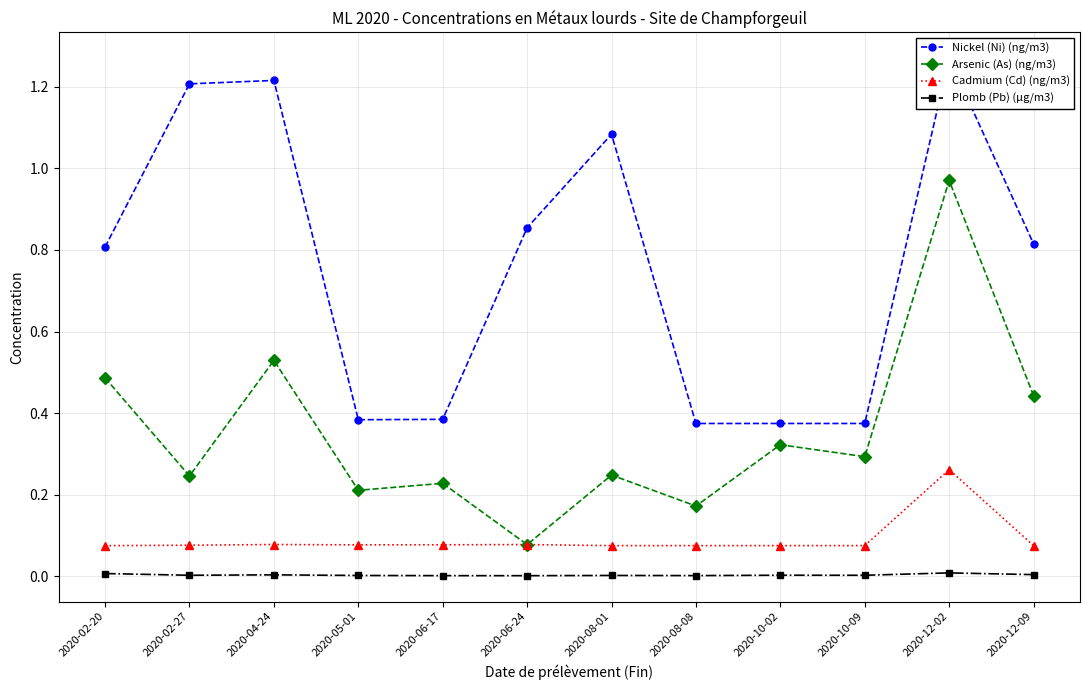

True or false: Arsenic (As) (ng/m3) and Plomb (Pb) (µg/m3) intersect in this chart.

False